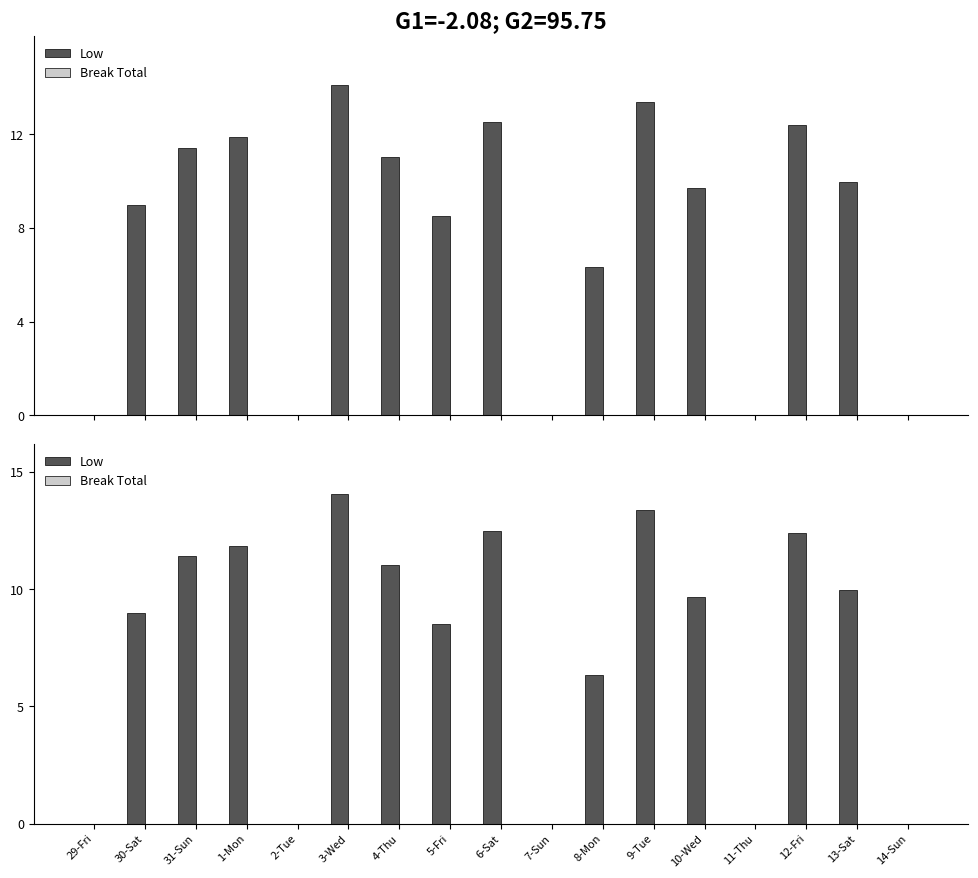

Count the number of data series in this chart.

2